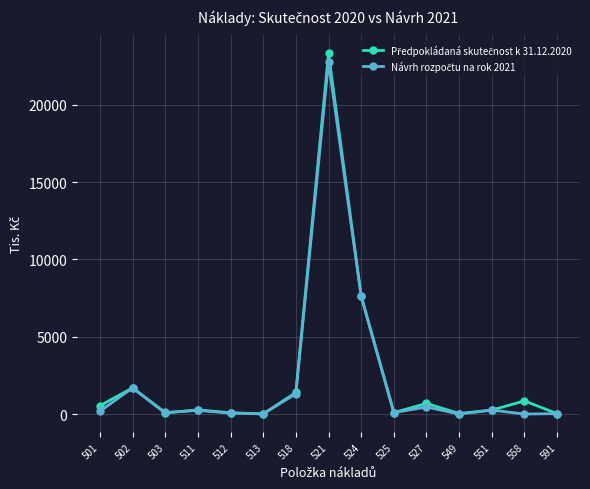

At which category is the sum across all series the highest?

521